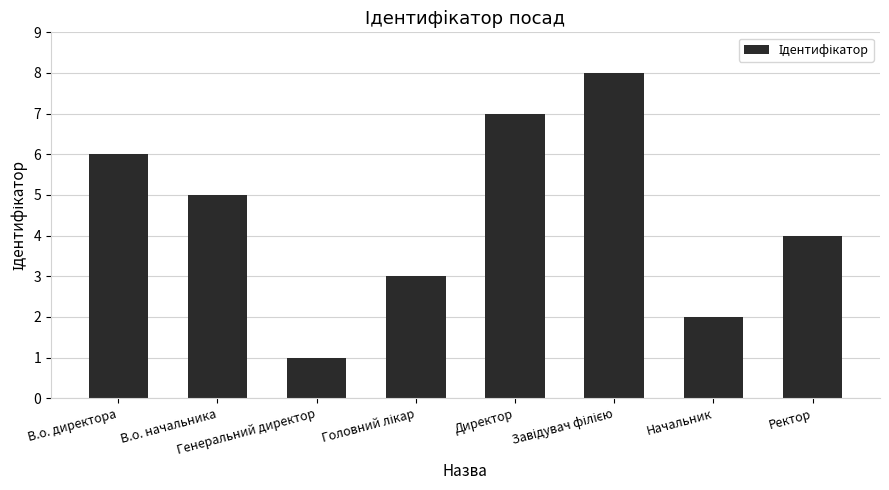

What is the difference between the maximum and second lowest values?

6